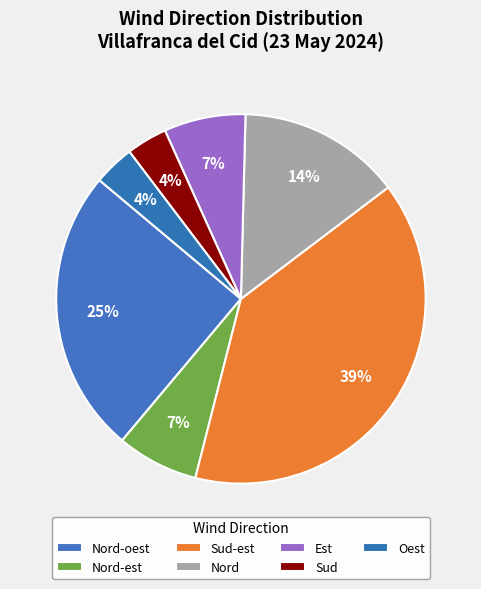

What percentage is the Oest slice, to the nearest percent?

4%